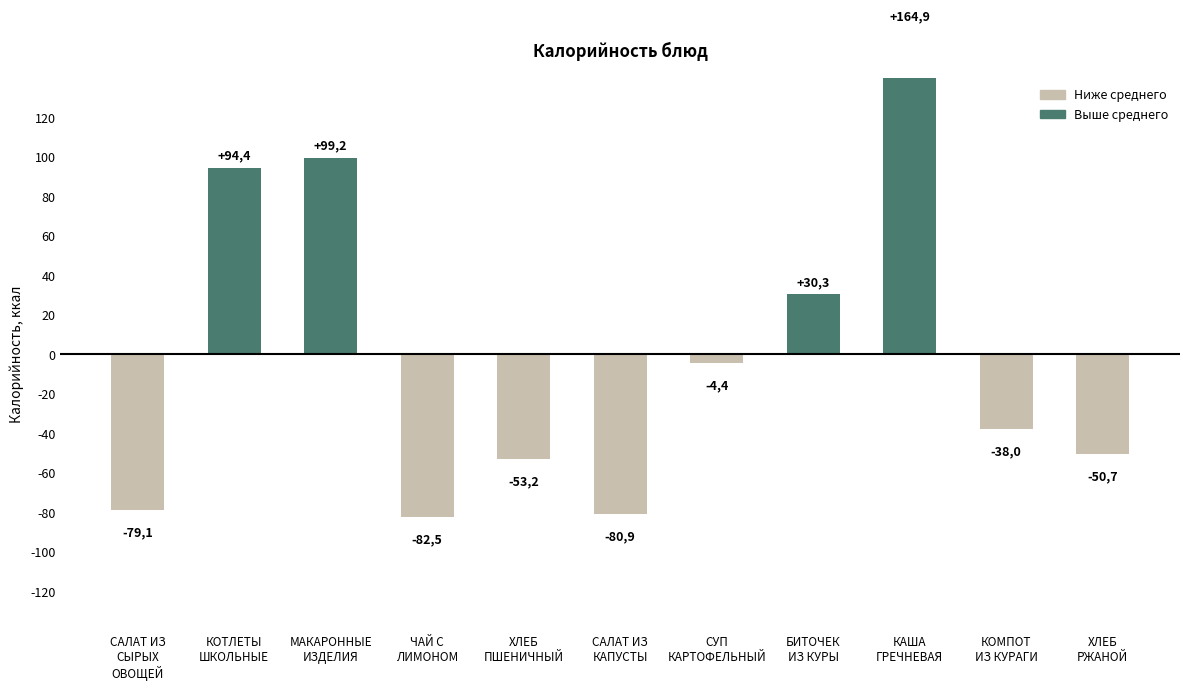

What is the sum of the values at ХЛЕБ
РЖАНОЙ and ЧАЙ С
ЛИМОНОМ?

-133.3